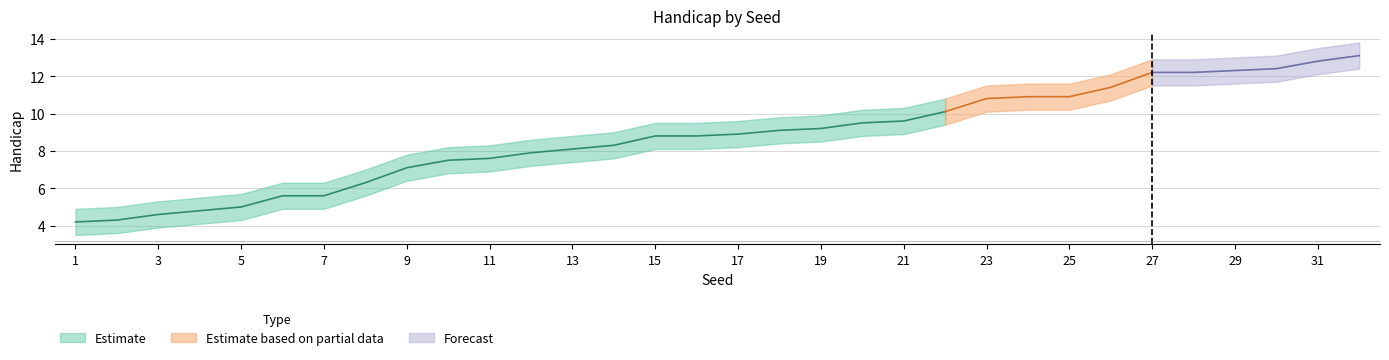

What value does the Handicap_upper series have at 23?

11.5